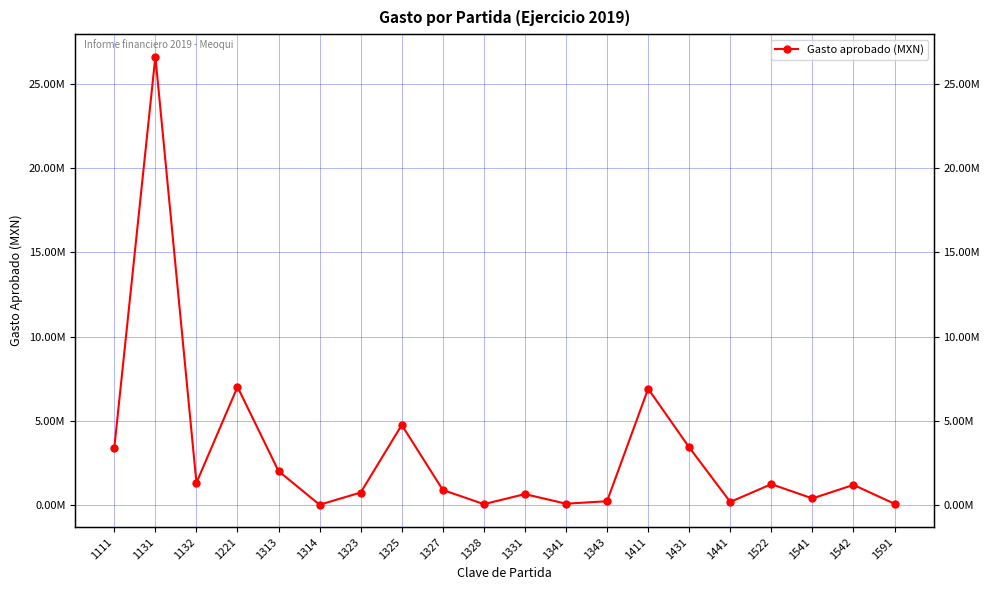

The value at 1325 is 4741566.9. True or false?

True